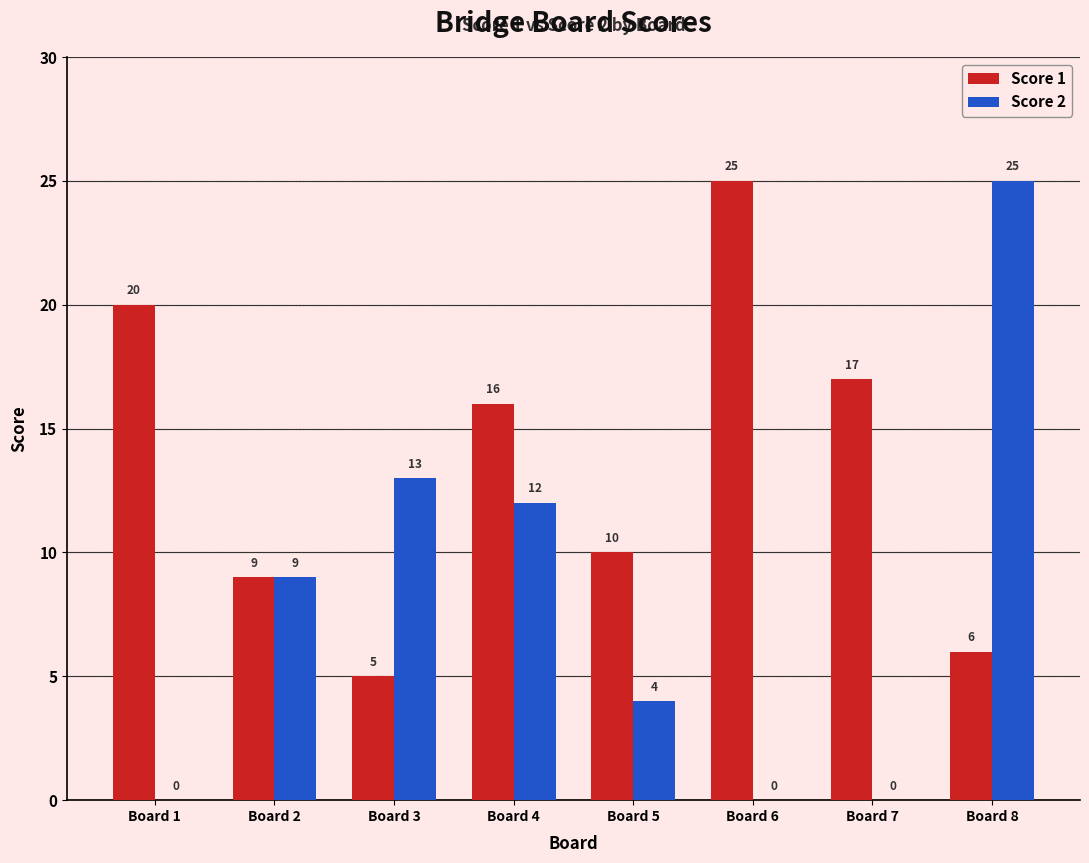

Count the number of categories in the chart.

8